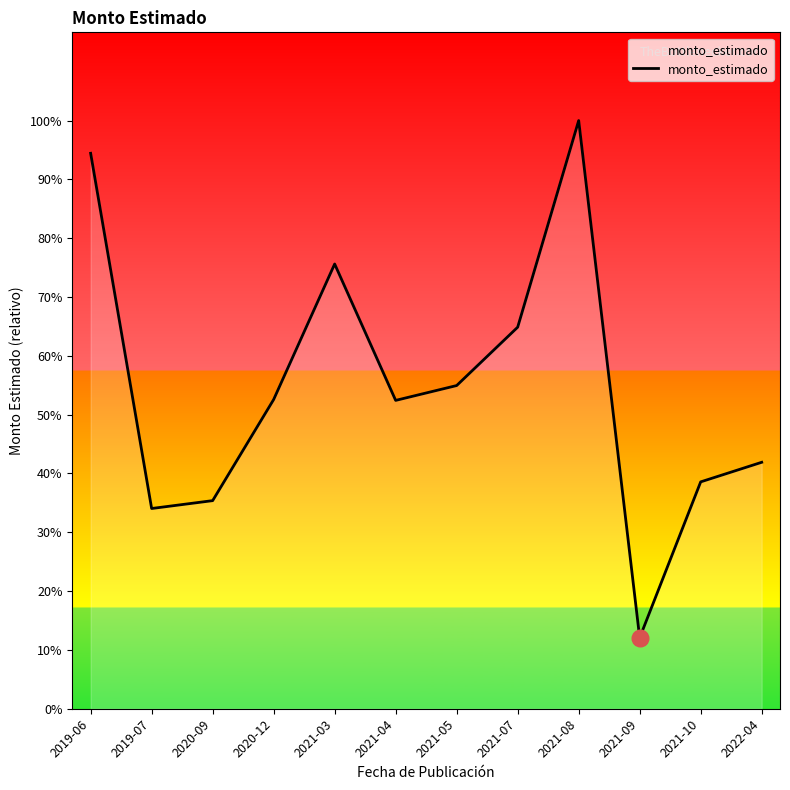

Does the chart display data point markers on the line(s)?

No